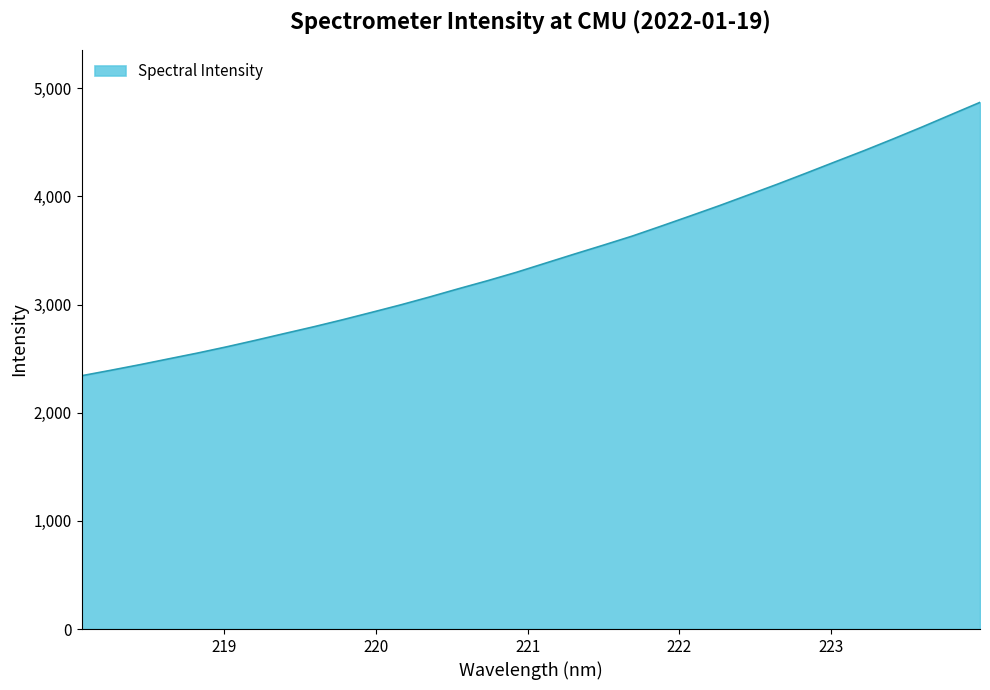

True or false: there are more than 0 points higher than both neighbors.

False